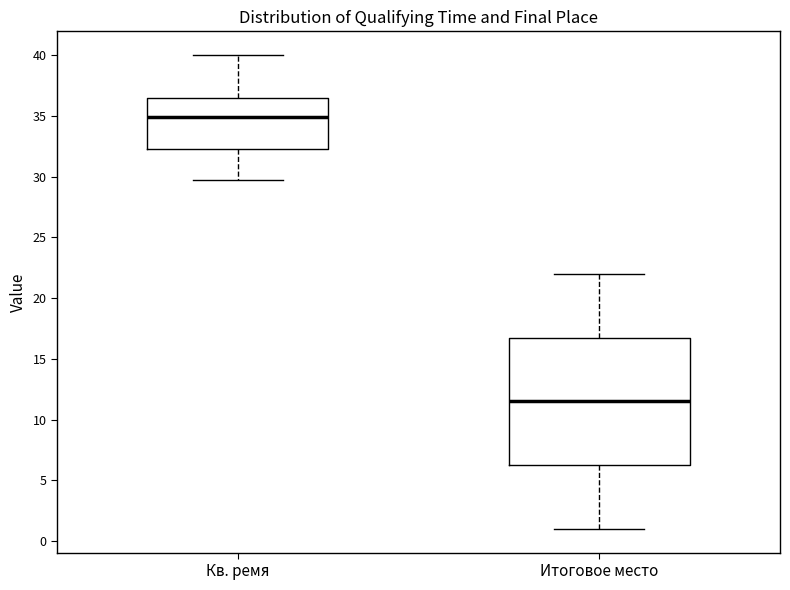

Where does the upper whisker of the box for Итоговое место end on the y-axis? The values are not printed on the chart, so give them approximately, as read against the axis.

22.0